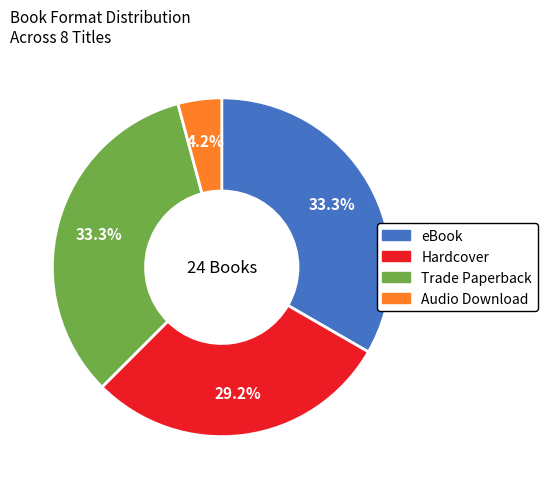

Which slice is the smallest?

Audio Download